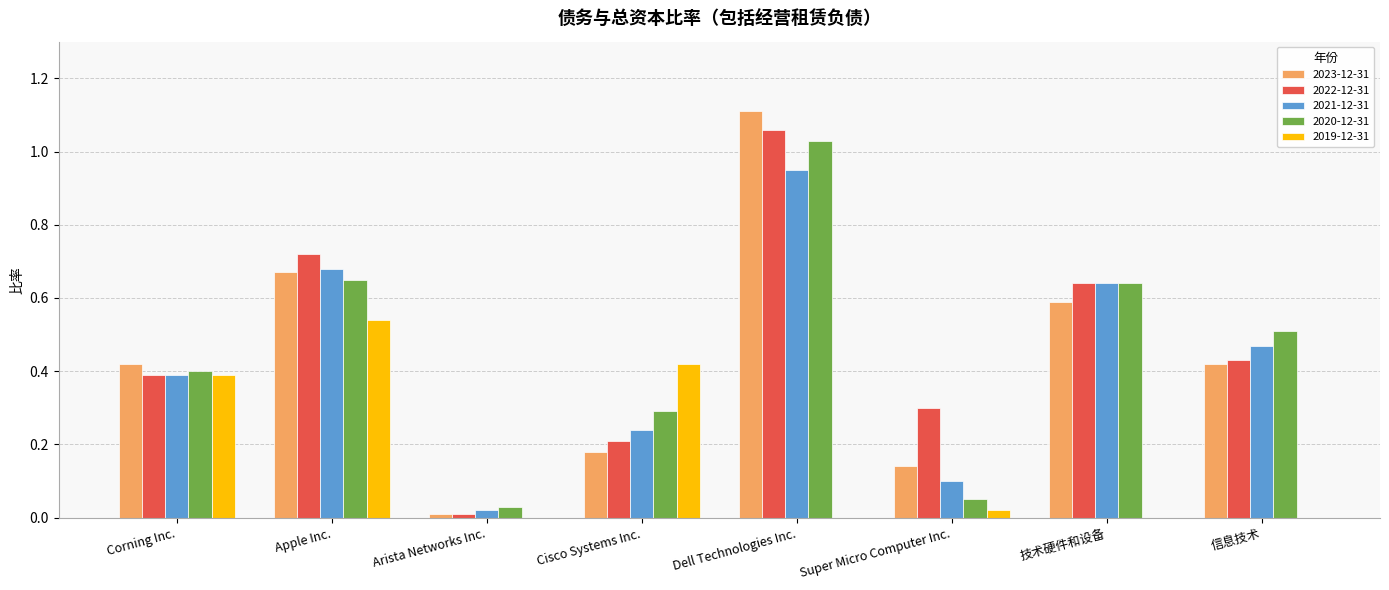

The 2023-12-31 series shows 0.1 at 信息技术. True or false?

False